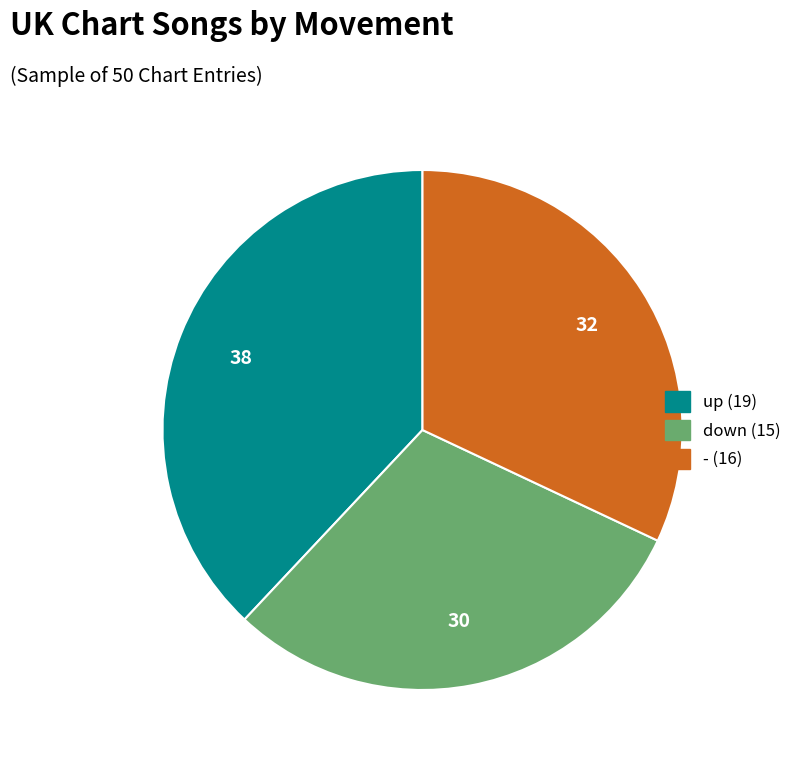

Between down and -, which is larger?

-